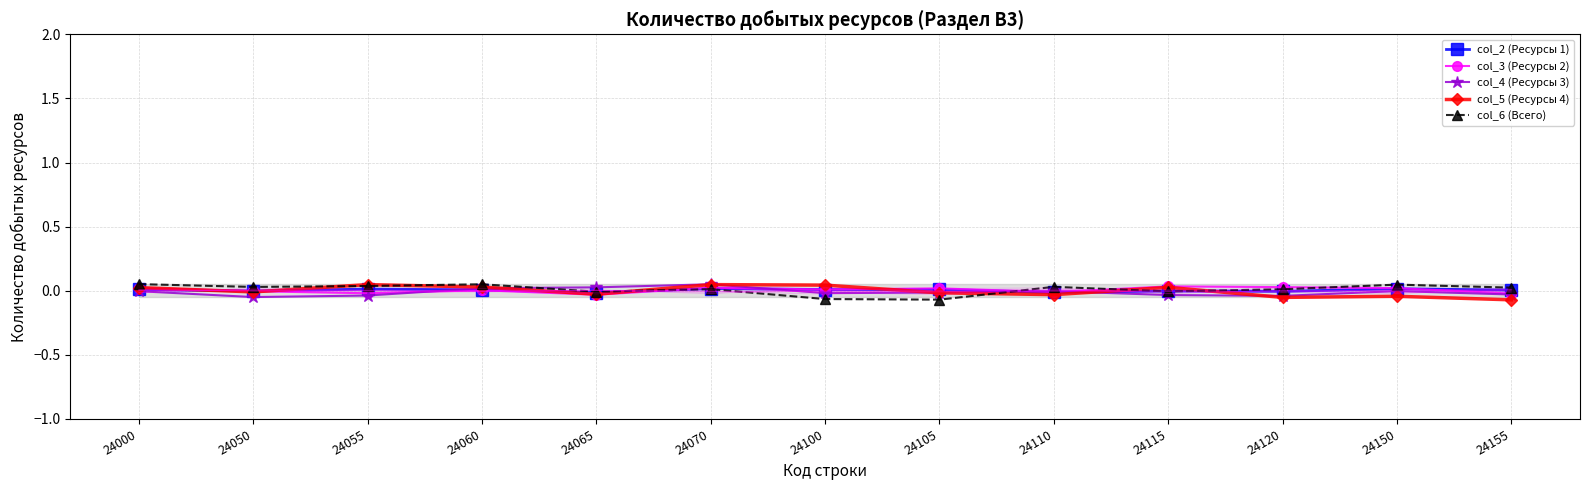

Between 24050 and 24120, which series saw the biggest shift?

col_5 (Ресурсы 4)